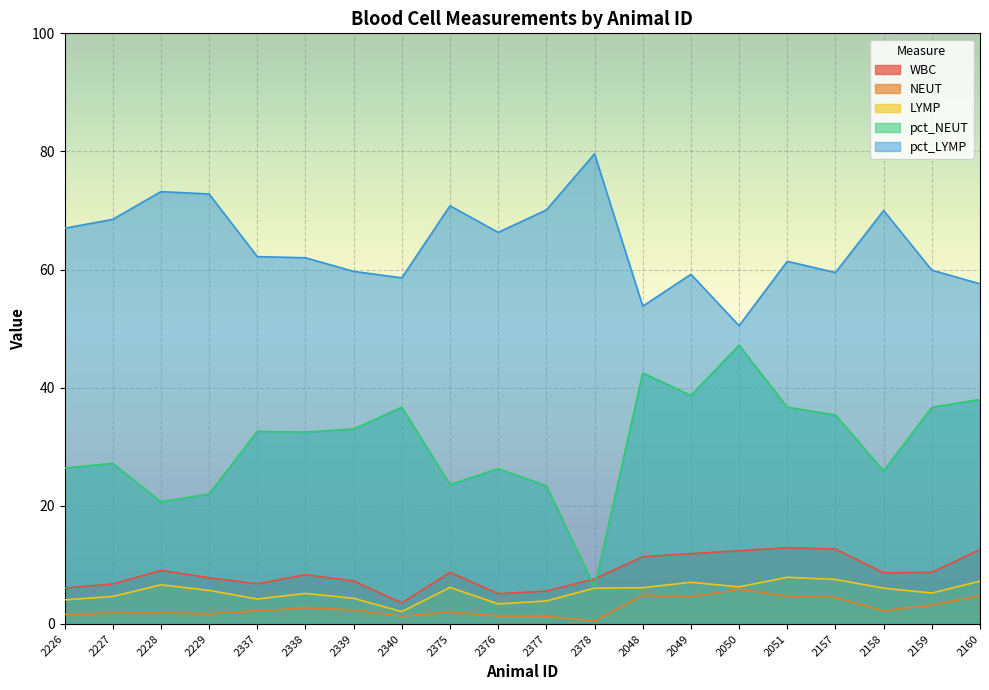

What is the label of the 5th point from the right?

2051